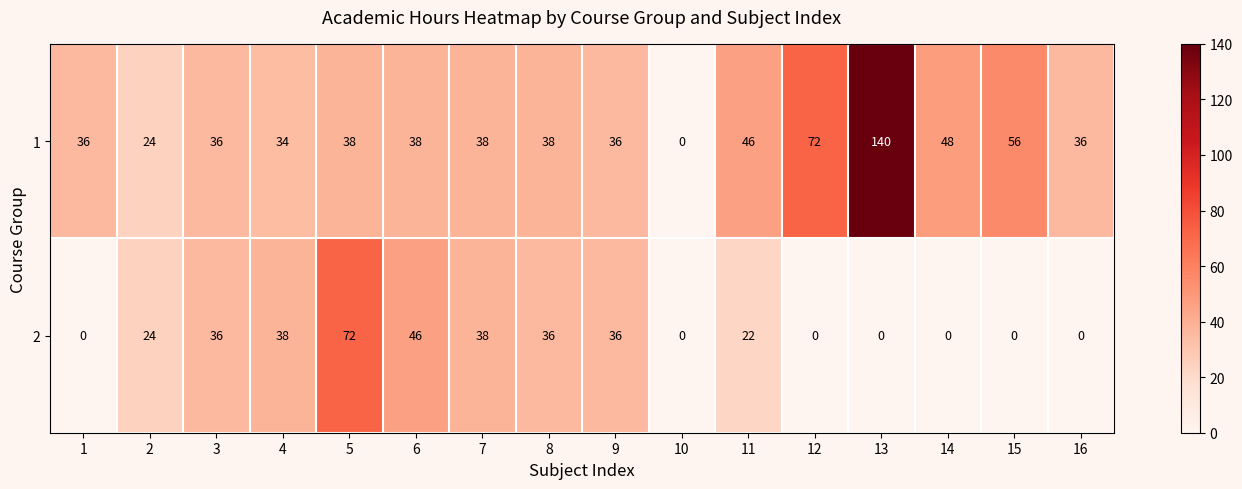

Which label corresponds to the largest value in the chart?

13